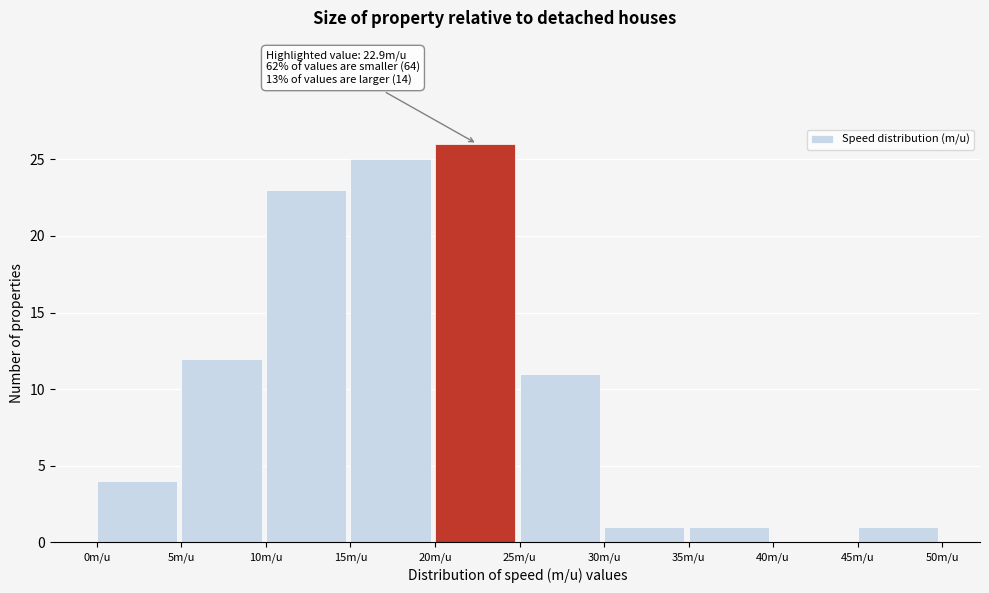

Over which range of the x-axis is the bar tallest?

20 to 25